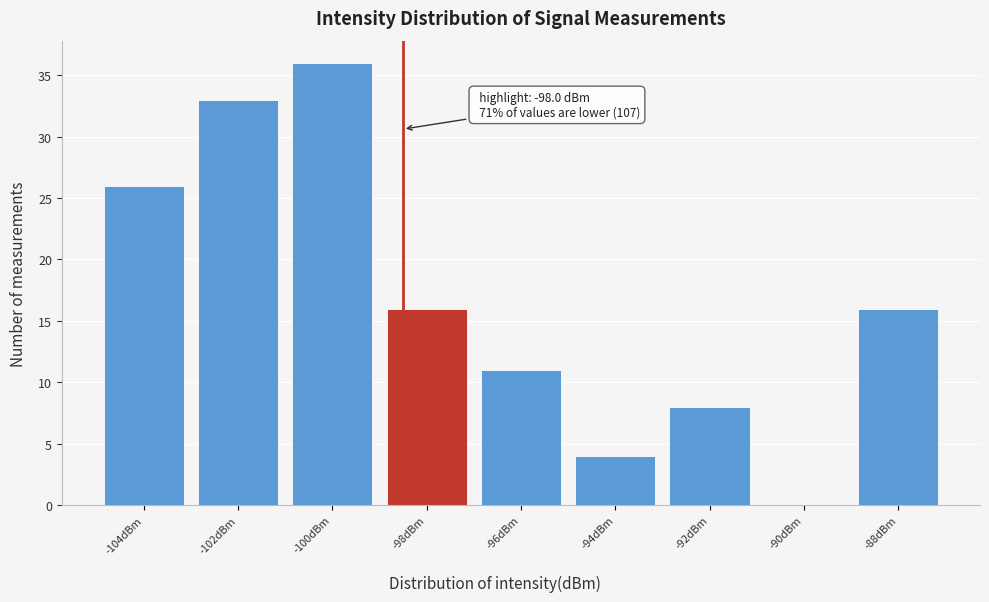

Reading left to right, transcribe all the data shown in this chart.

-104dBm=26	-102dBm=33	-100dBm=36	-98dBm=16	-96dBm=11	-94dBm=4	-92dBm=8	-90dBm=0	-88dBm=16